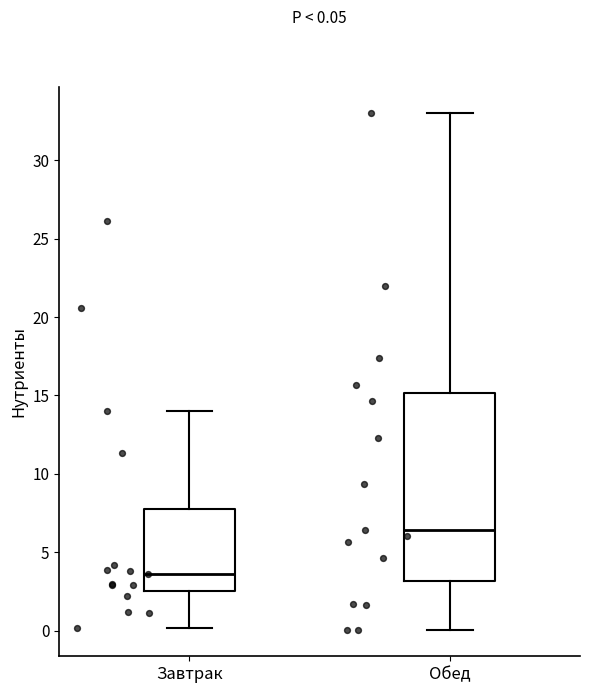

Comparing the boxes themselves (not the whiskers), which one is the tallest?

Обед